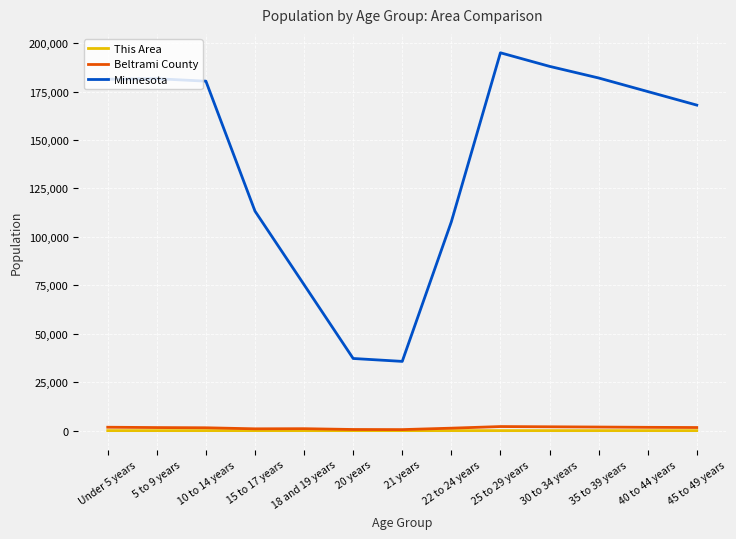

At how many categories does at least one series exceed 102084?

10